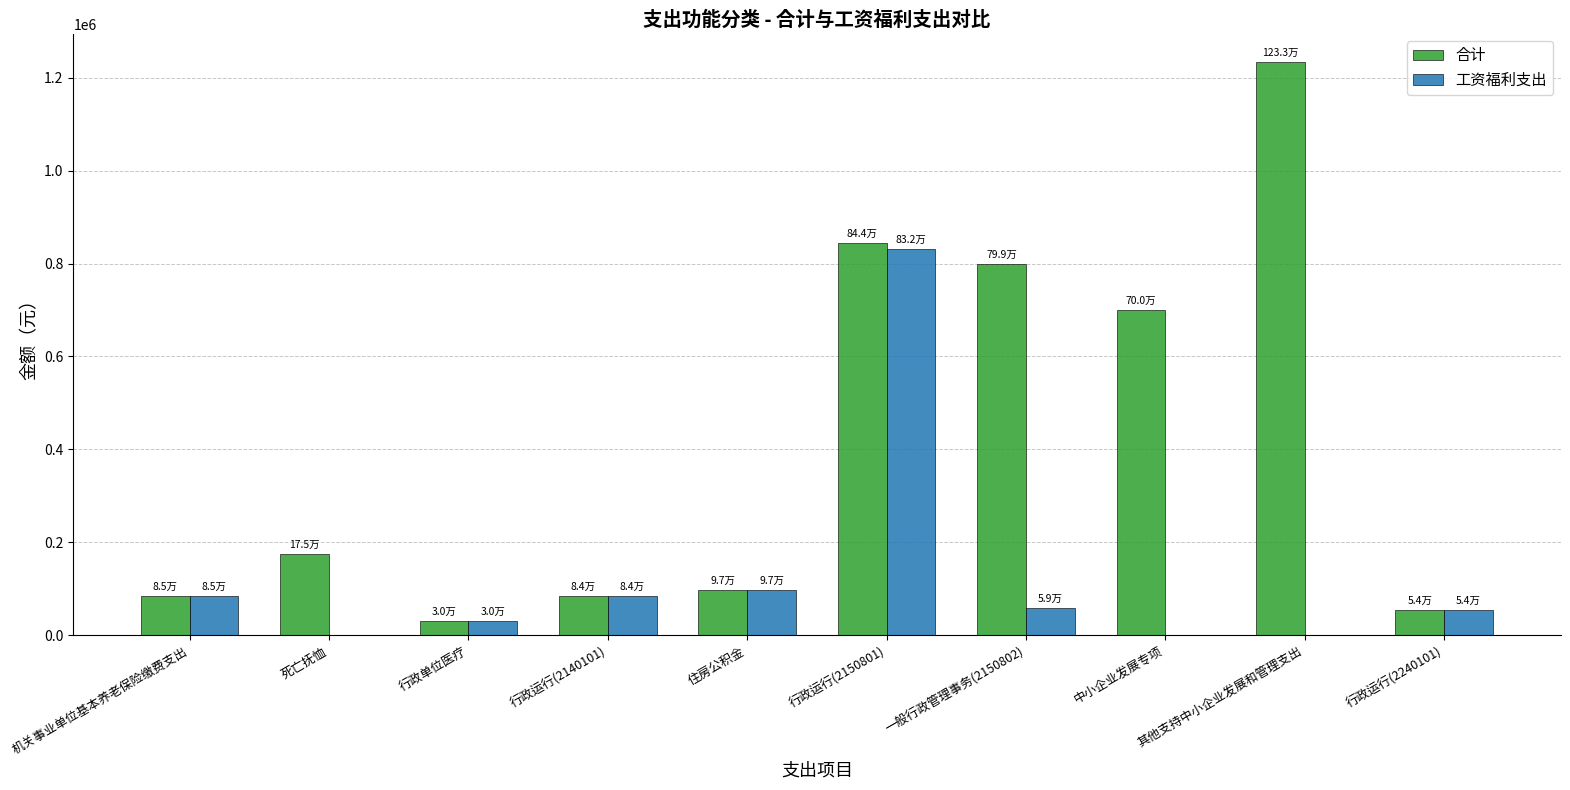

Which series changed the most between 机关事业单位基本养老保险缴费支出 and 其他支持中小企业发展和管理支出?

合计